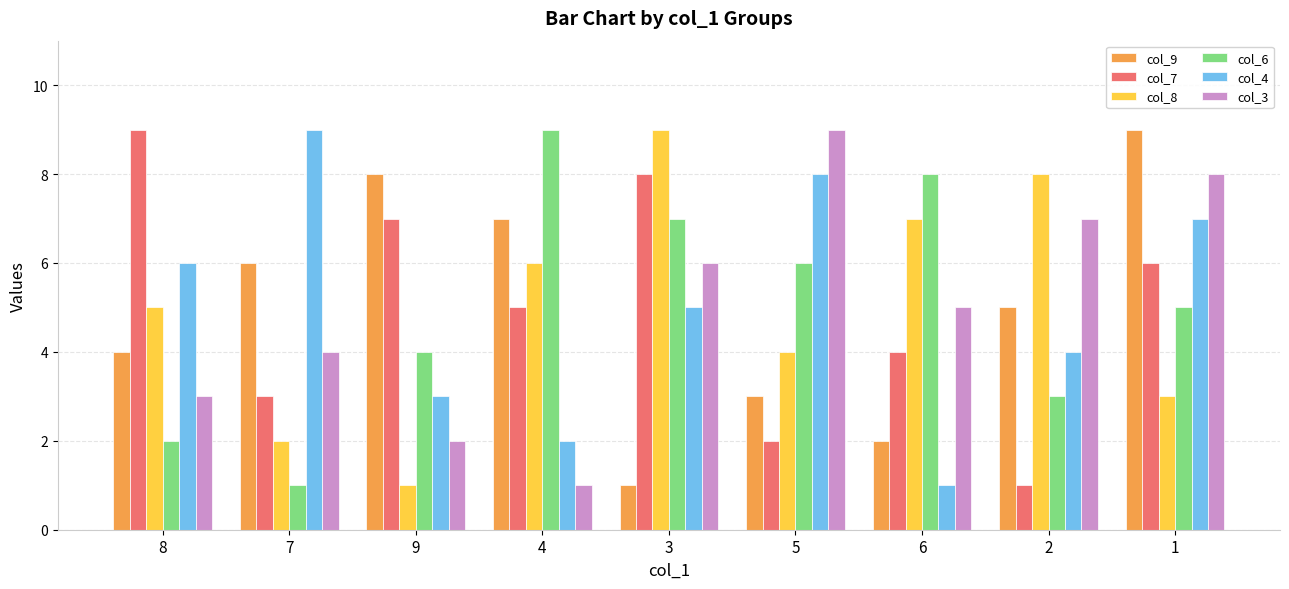

How many categories are shown in the chart?

9